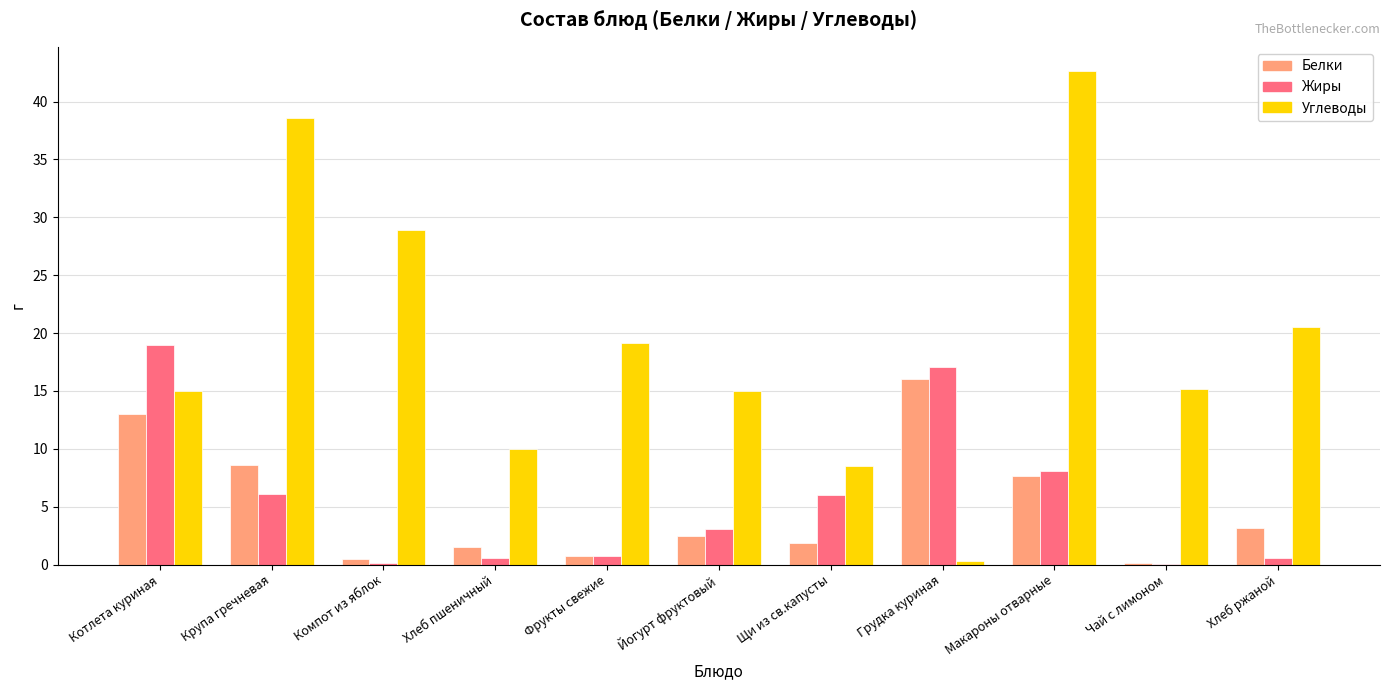

Which series has the largest range (max minus min)?

Углеводы